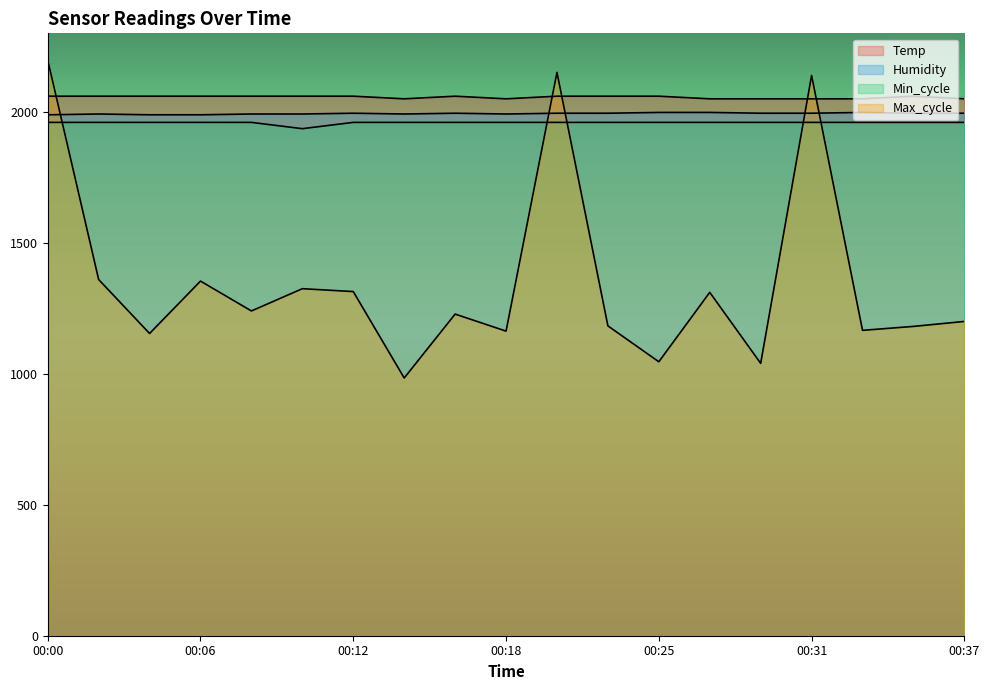

The Humidity series shows 2629.1 at 00:04. True or false?

False